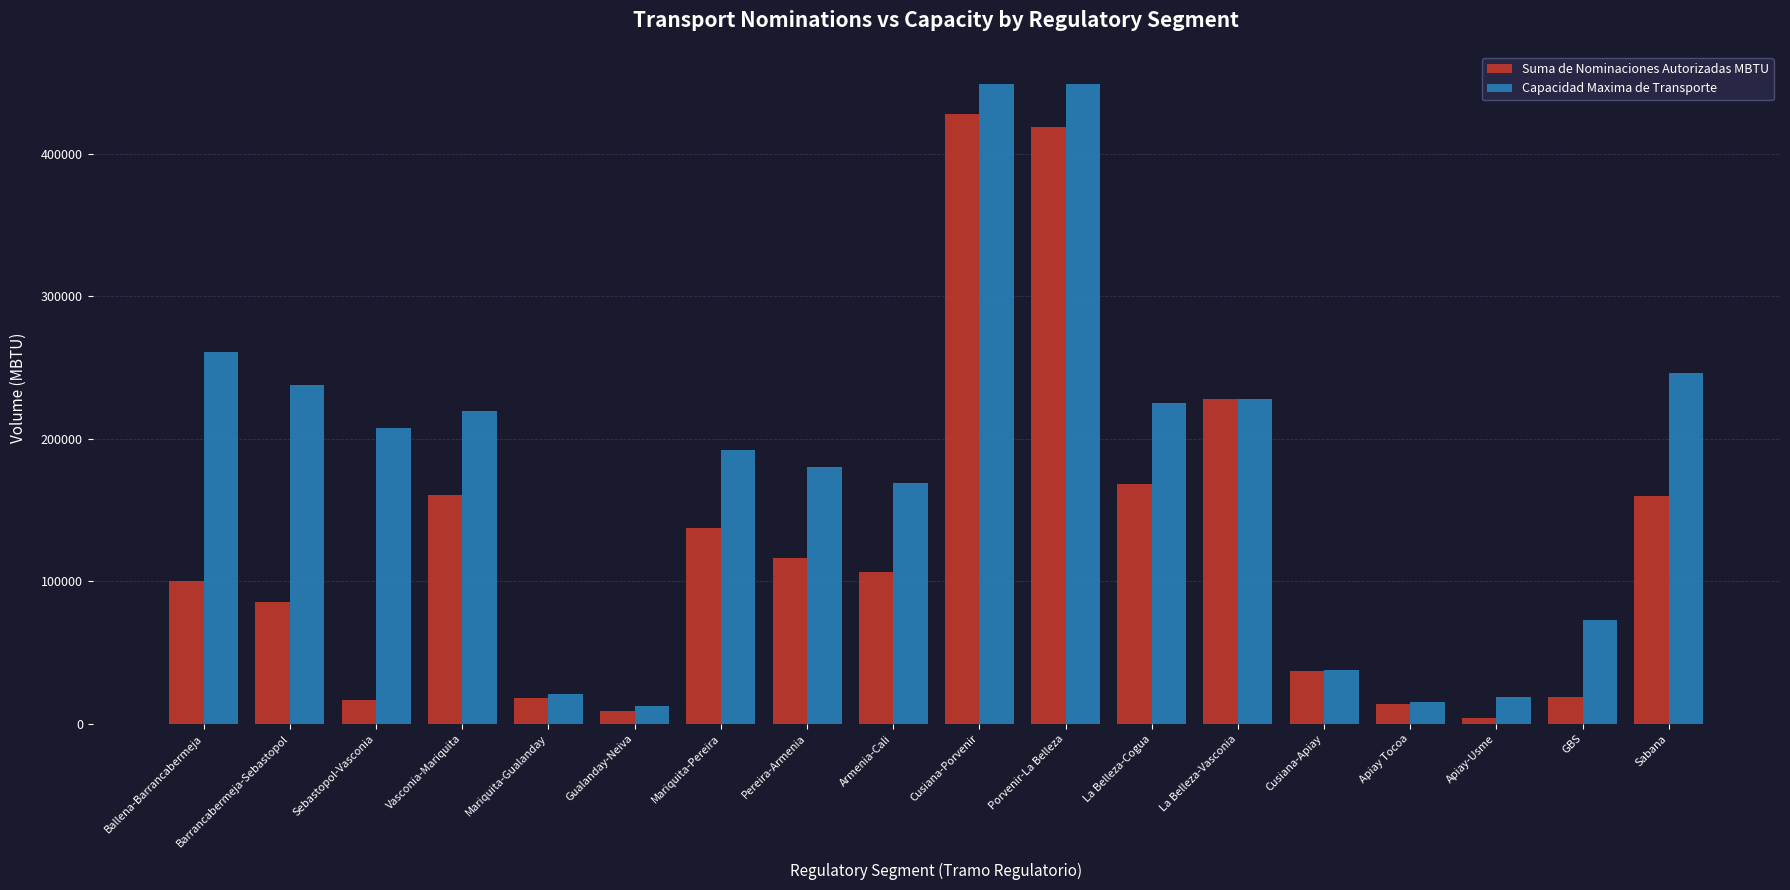

Does the chart contain stacked bars?

No